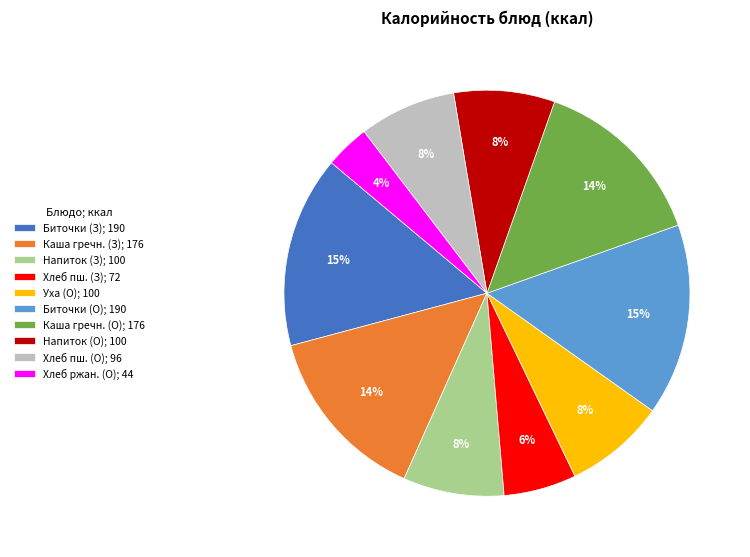

Is there any slice that represents more than half of the pie?

No